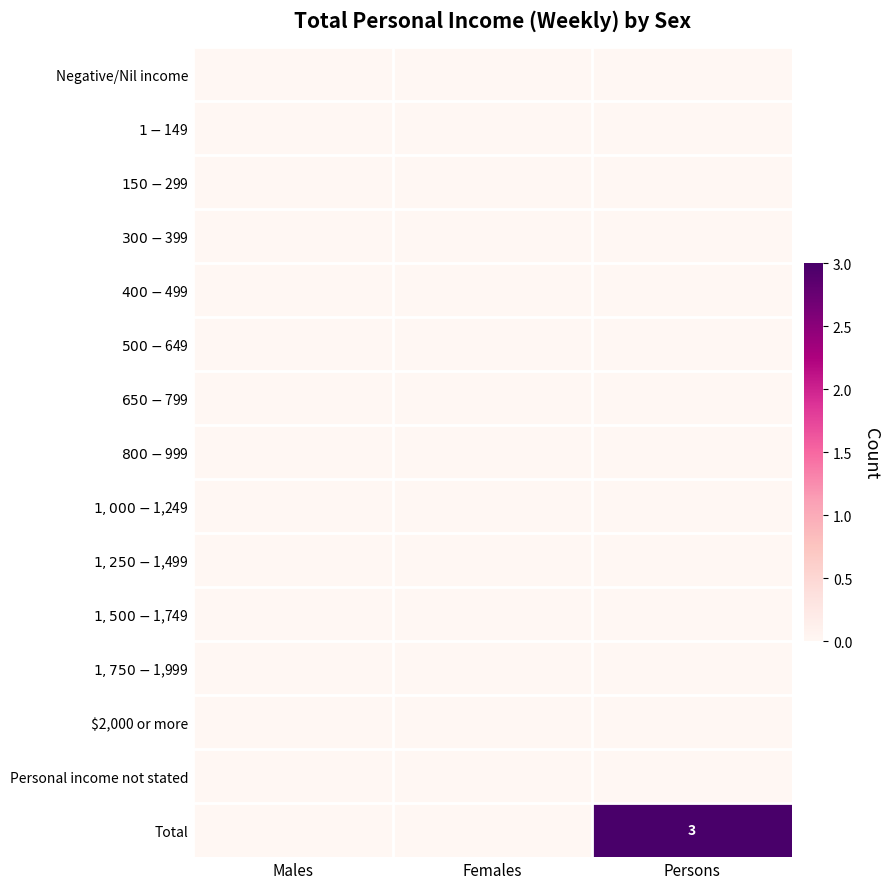

At Persons, list the series in order from largest to smallest.

Total, Negative/Nil income, $1-$149, $150-$299, $300-$399, $400-$499, $500-$649, $650-$799, $800-$999, $1,000-$1,249, $1,250-$1,499, $1,500-$1,749, $1,750-$1,999, $2,000 or more, Personal income not stated